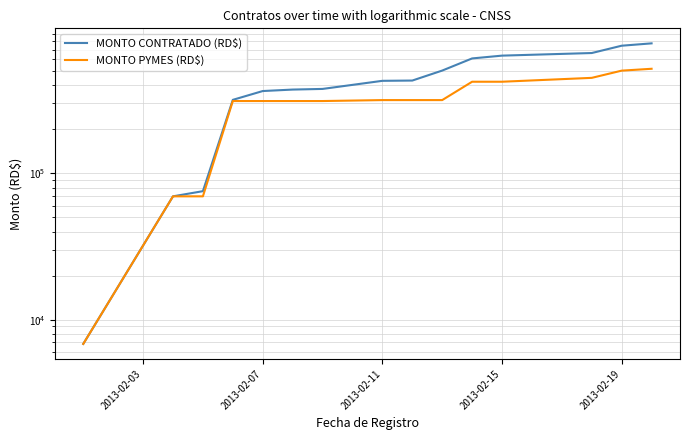

Count the number of categories in the chart.

15